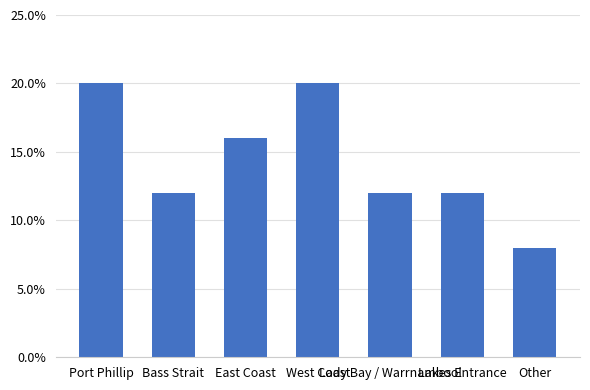

Are the bars horizontal?

No